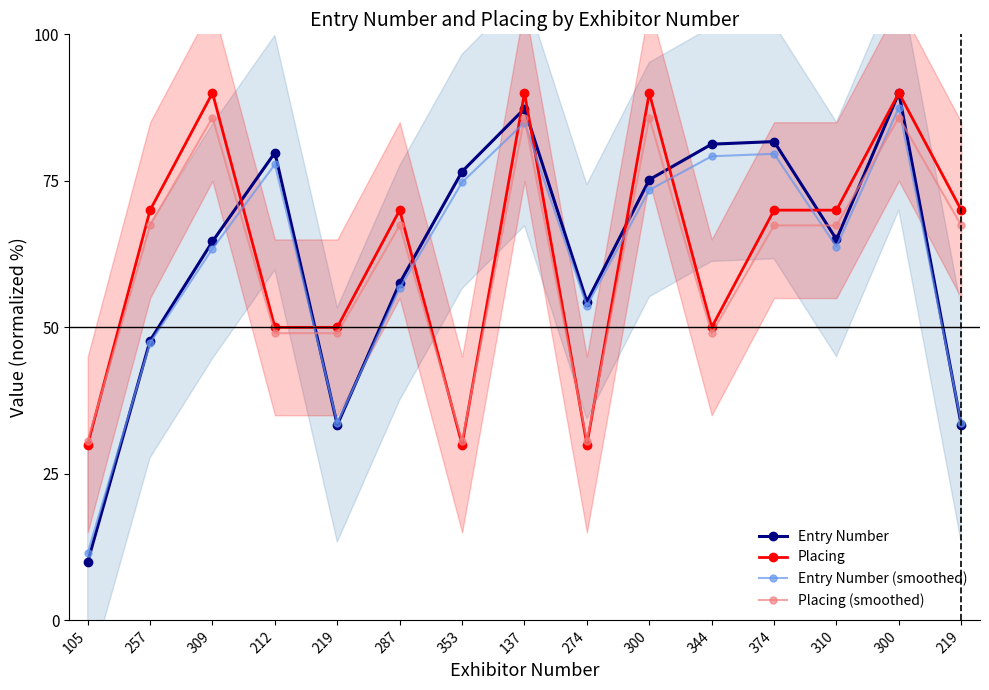

In Placing, how many points are lower than both neighbors (excluding endpoints)?

3